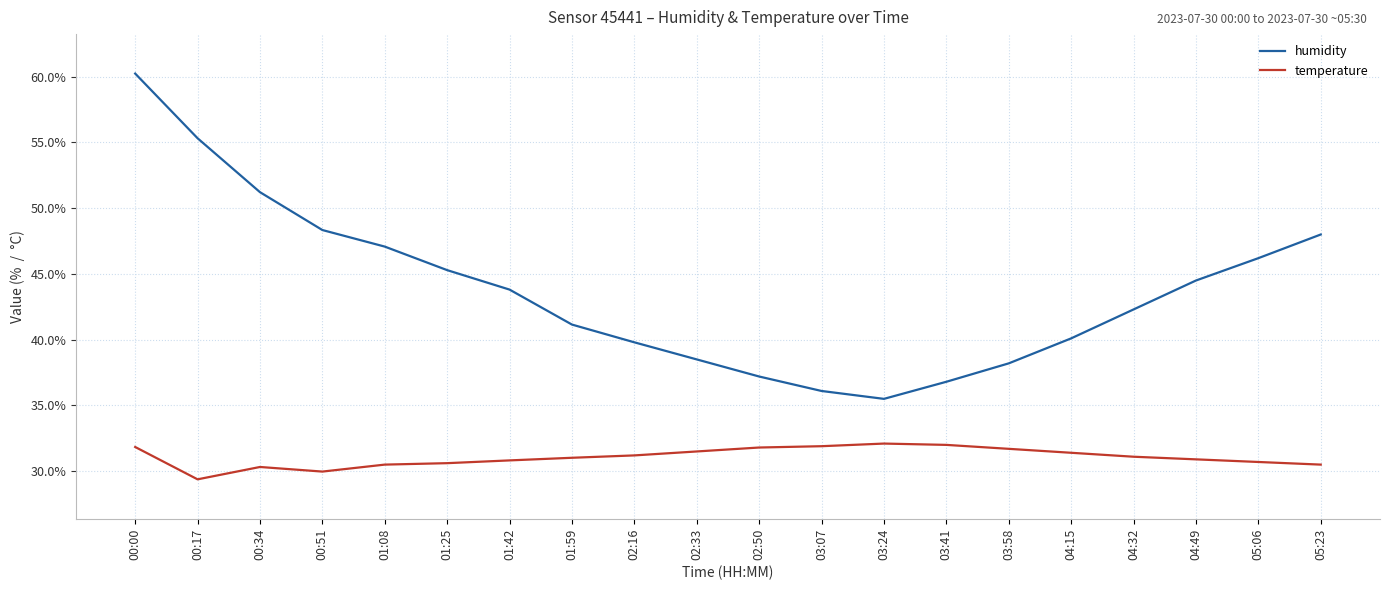

What is the difference between the maximum and minimum values in the humidity series?

24.7